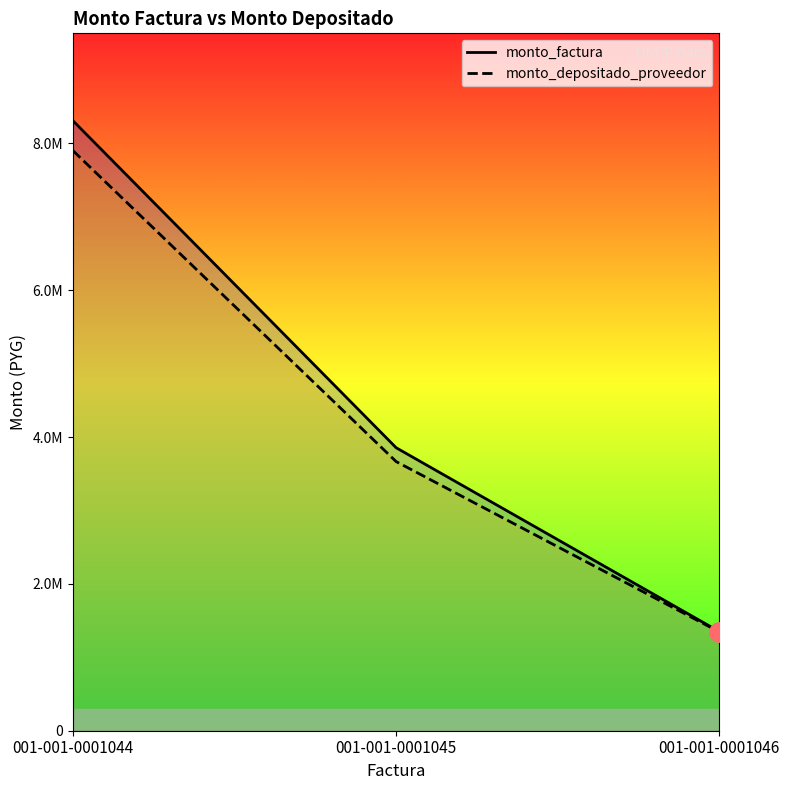

What is the value of the monto_factura point at the 2nd from the left?

3855000